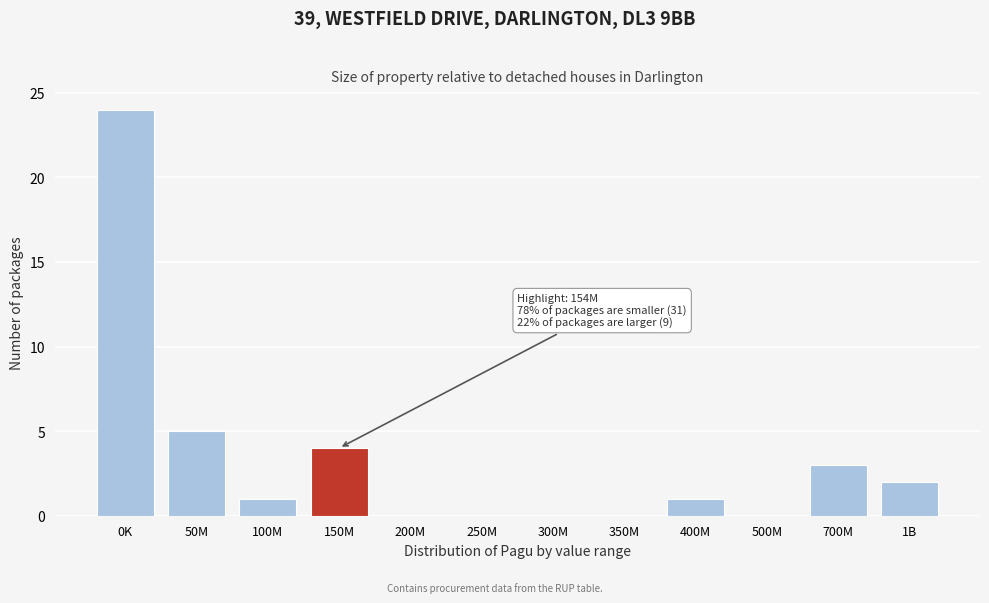

Reading left to right, transcribe all the data shown in this chart.

0K=24	50M=5	100M=1	150M=4	200M=0	250M=0	300M=0	350M=0	400M=1	500M=0	700M=3	1B=2